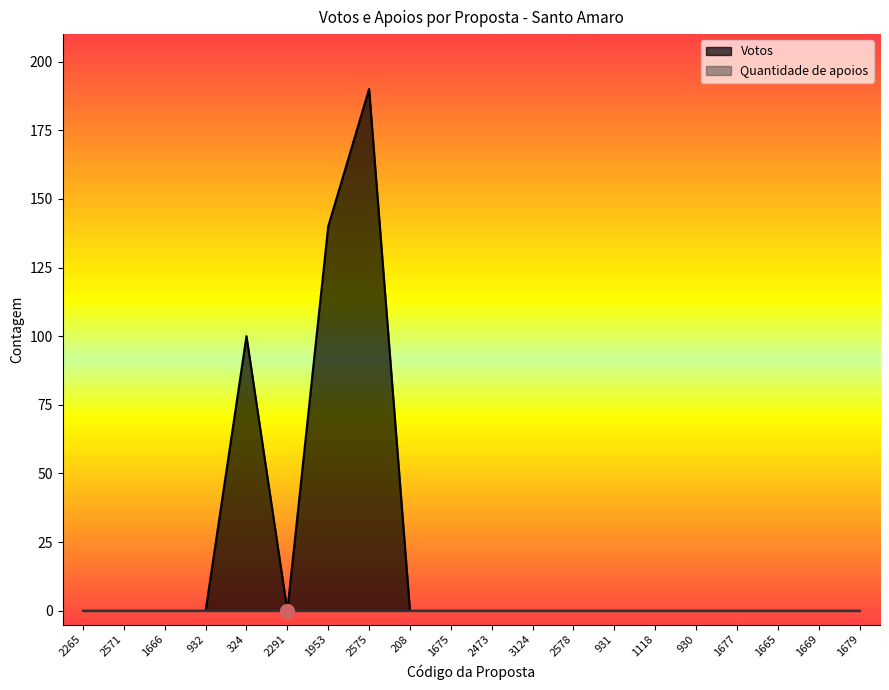

How many points are higher than both their immediate neighbors (excluding endpoints)?

2